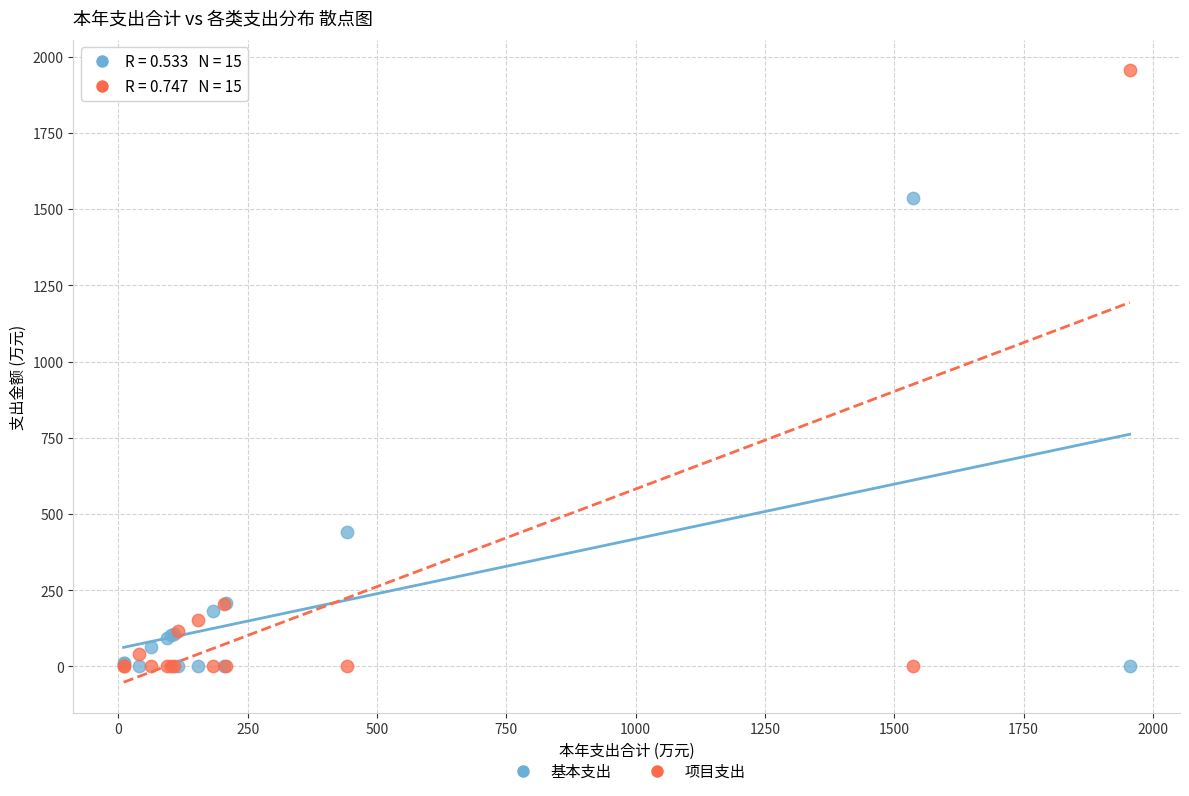

In the 基本支出 series, what Y value is closest to 768?

442.5